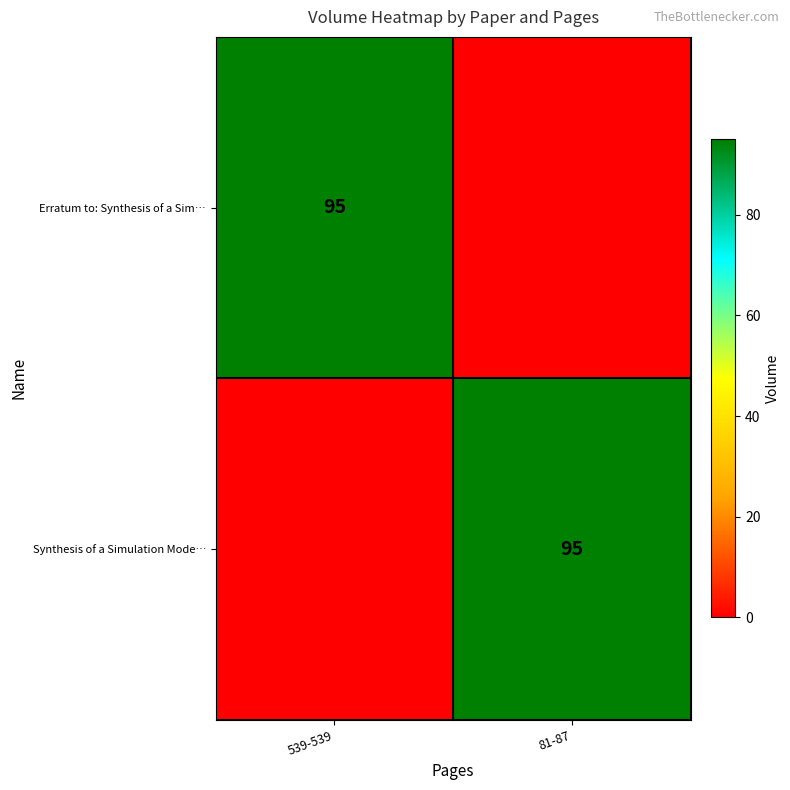

True or false: Synthesis of a Simulation Mode… has a value of 95 at 81-87.

True